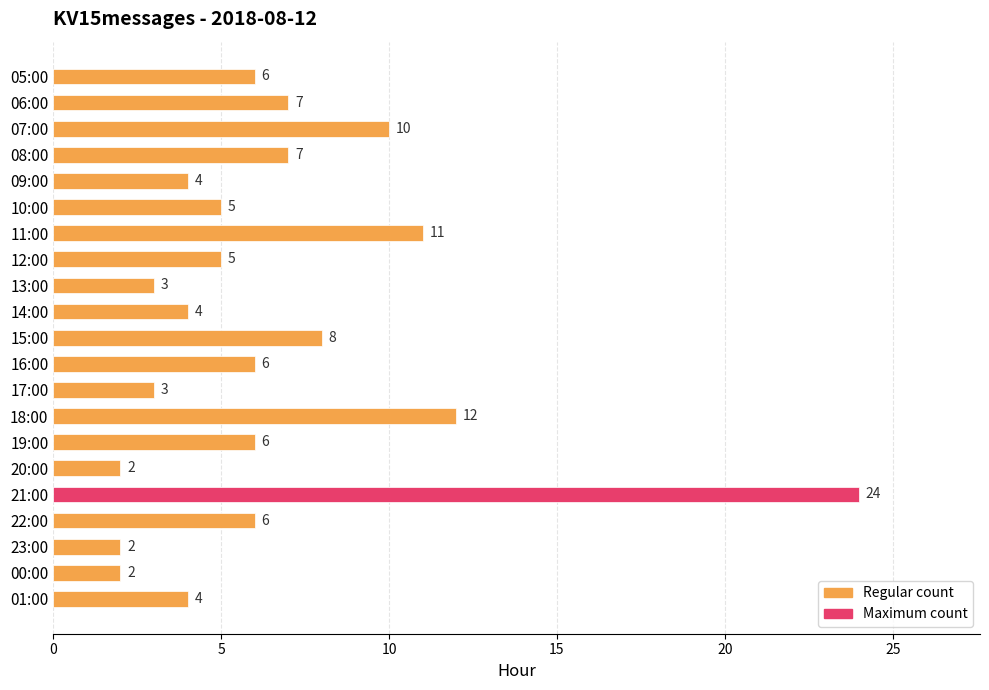

How many values are below 6?

10